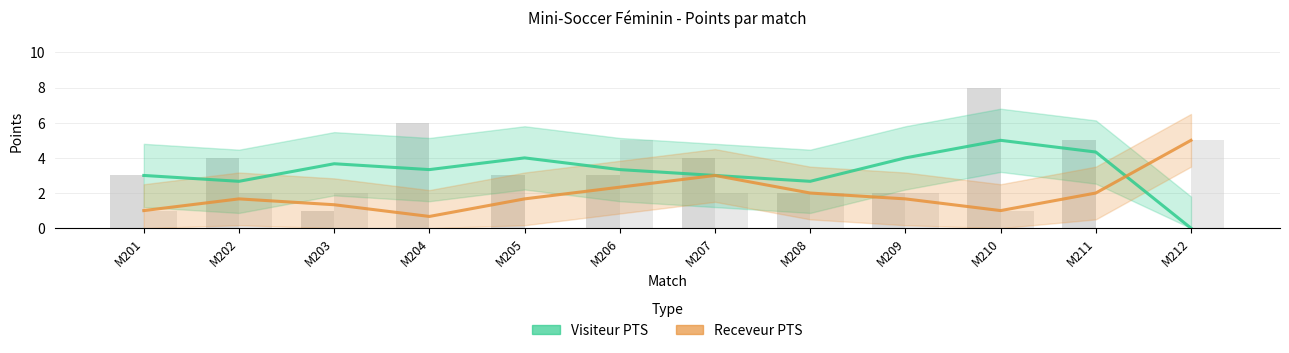

What is the value of the Receveur PTS bar at the 10th from the left?

1.0